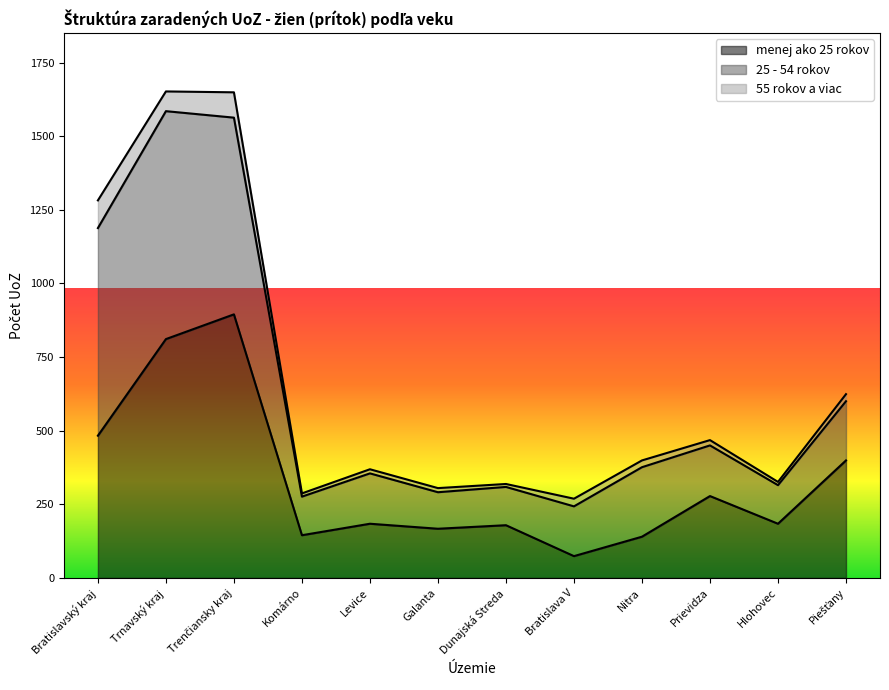

What is the spread (max minus min) of values at Trenčiansky kraj?

809